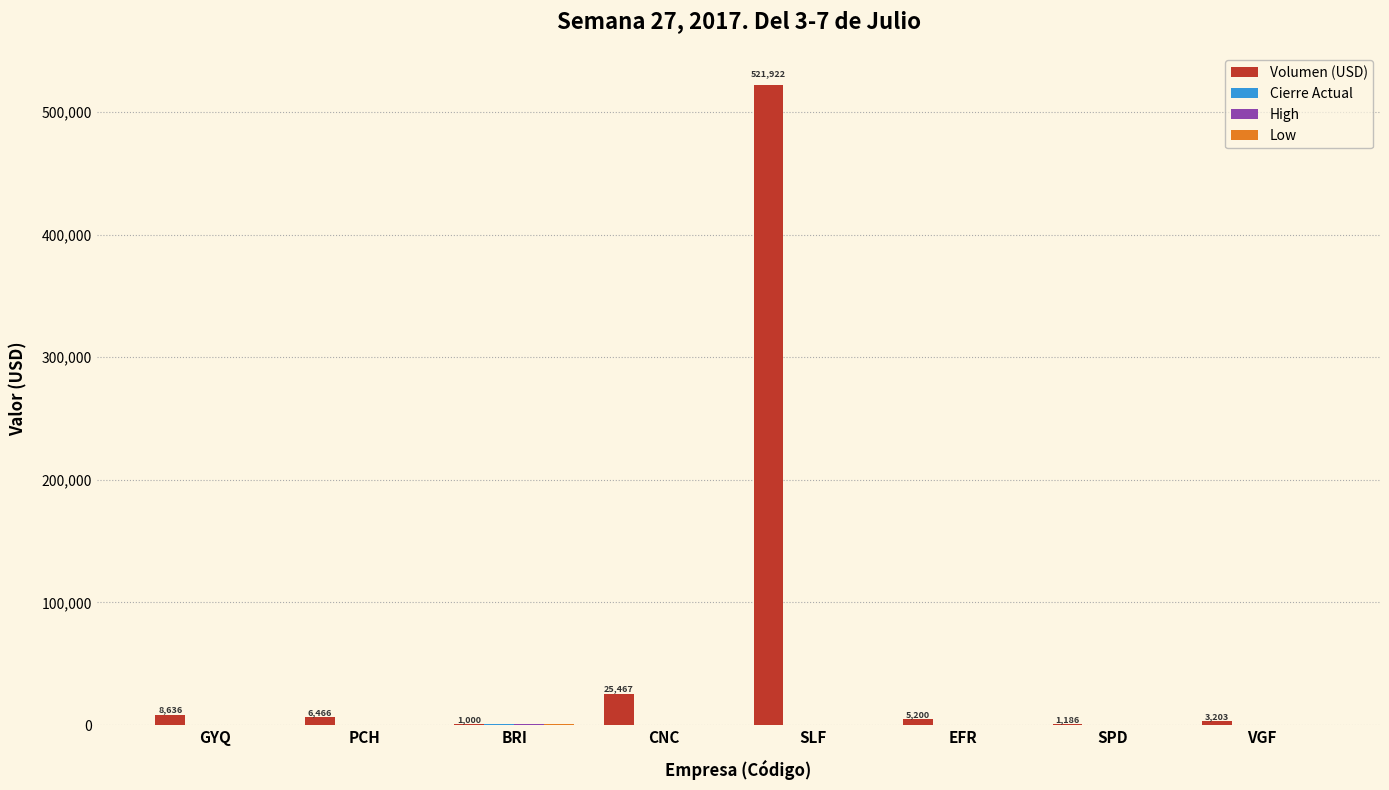

Where is Volumen (USD) nearest to the value 261460?

CNC